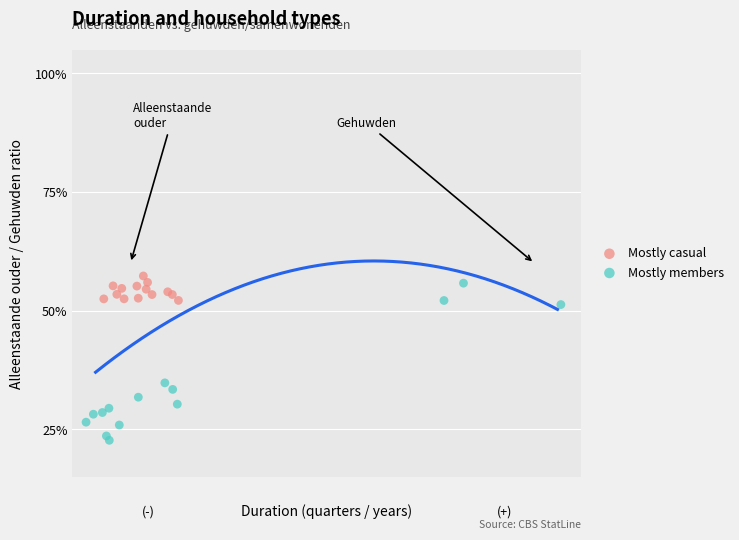

What are all the series names shown in the legend?

Mostly casual, Mostly members